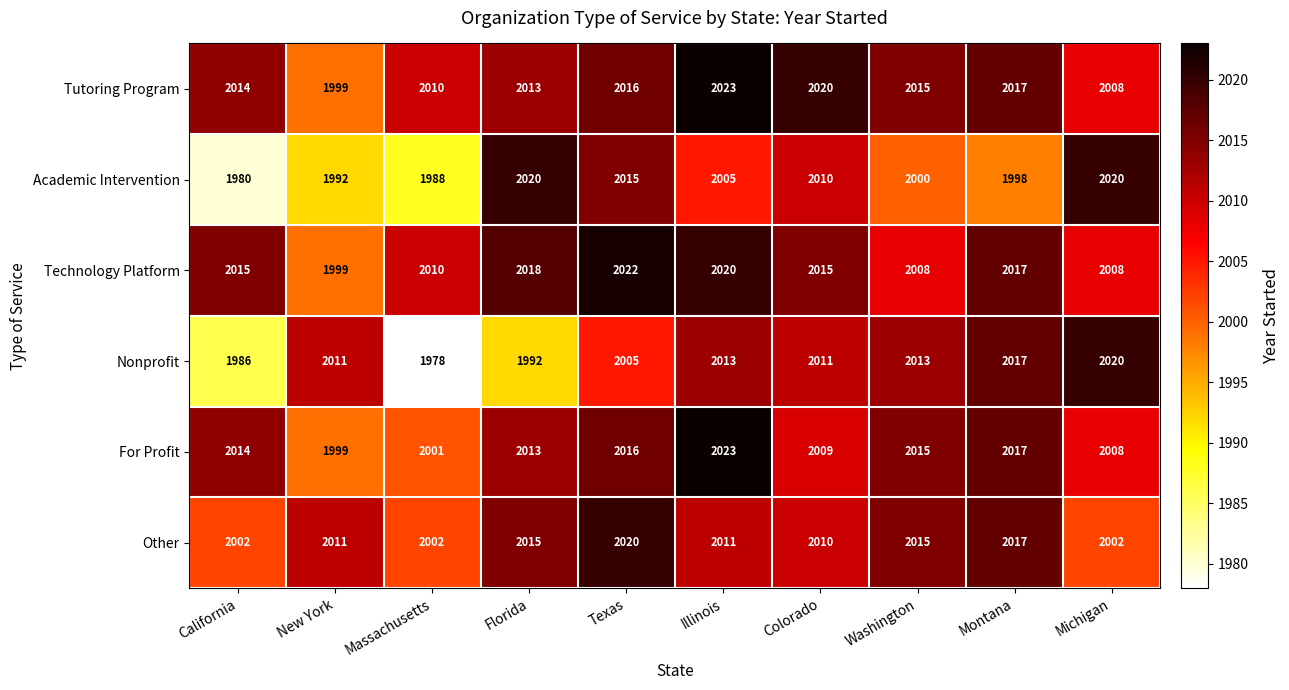

Is the value of For Profit at Montana greater than the value of Technology Platform at Florida?

No